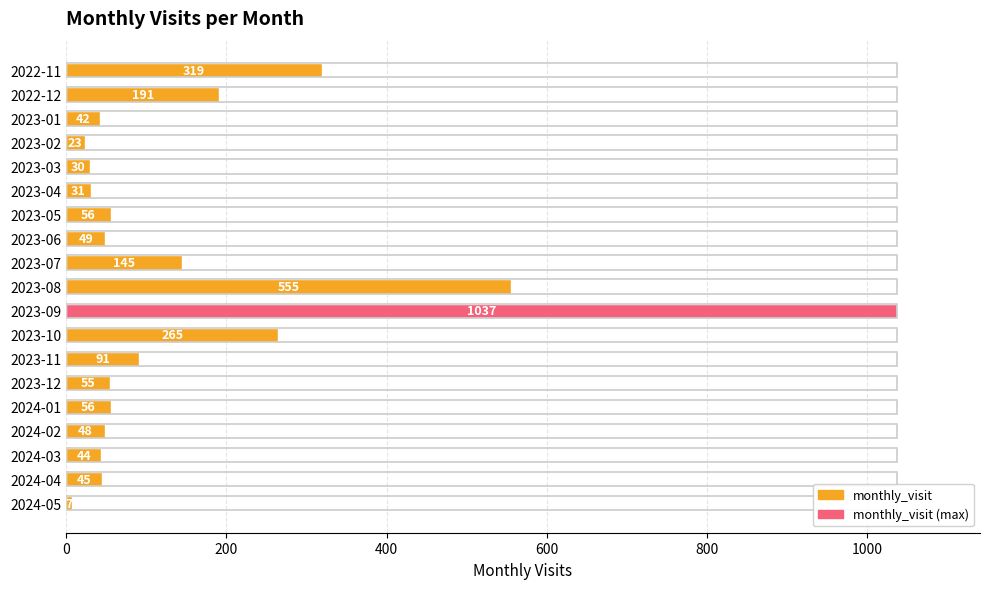

Are the bars grouped side by side (vs. stacked)?

No